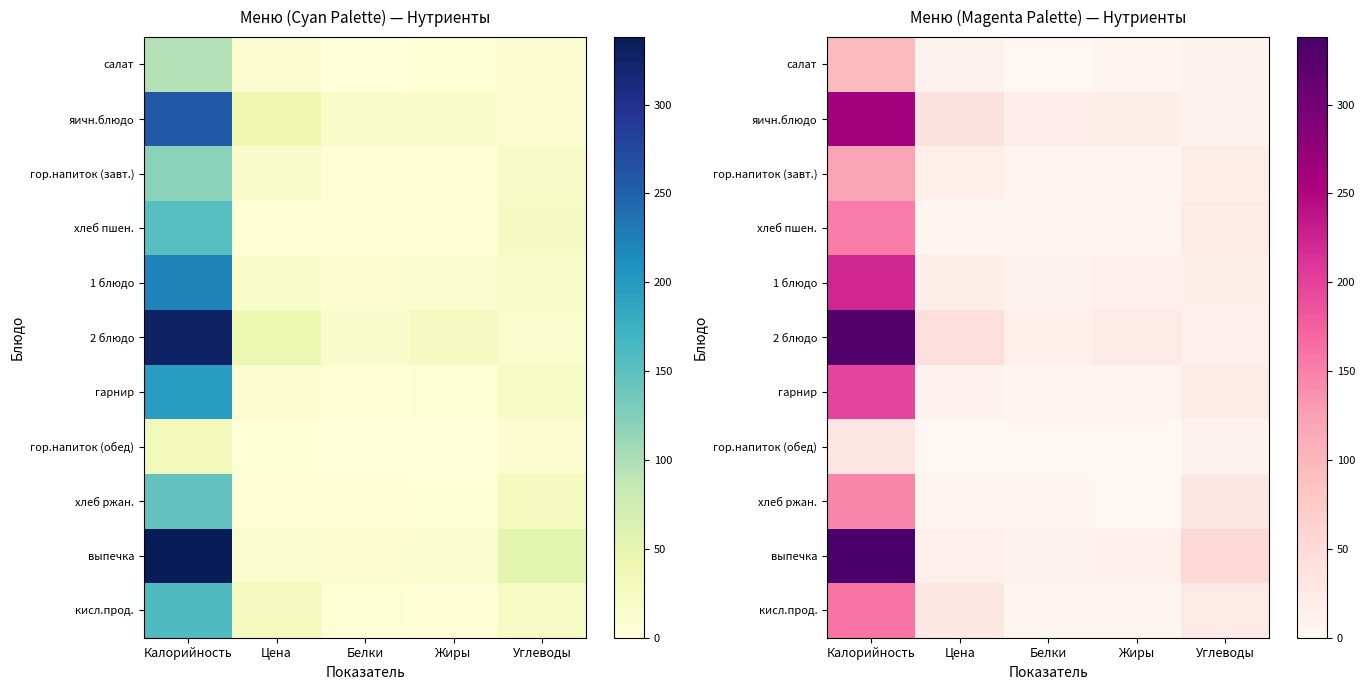

What is the difference between the выпечка values at Жиры and Цена?

3.0